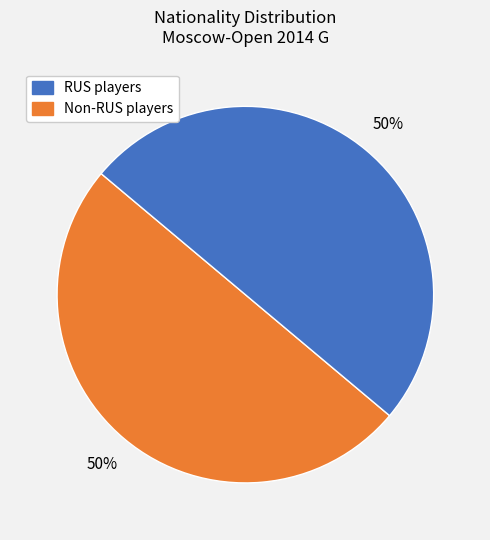

To the nearest percent, what is the average slice percentage?

50%